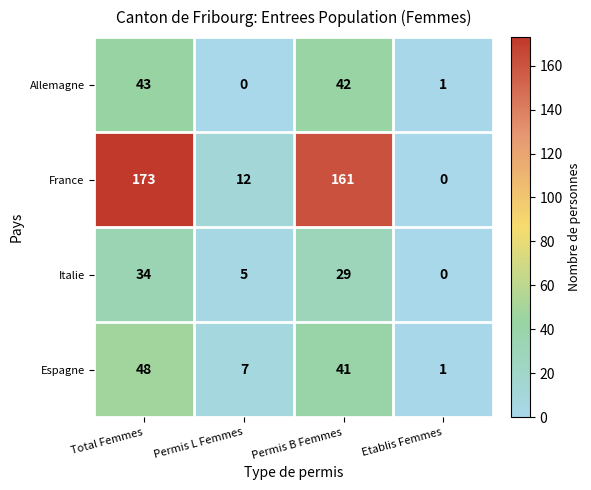

The value of Allemagne at Permis B Femmes is 42. True or false?

True